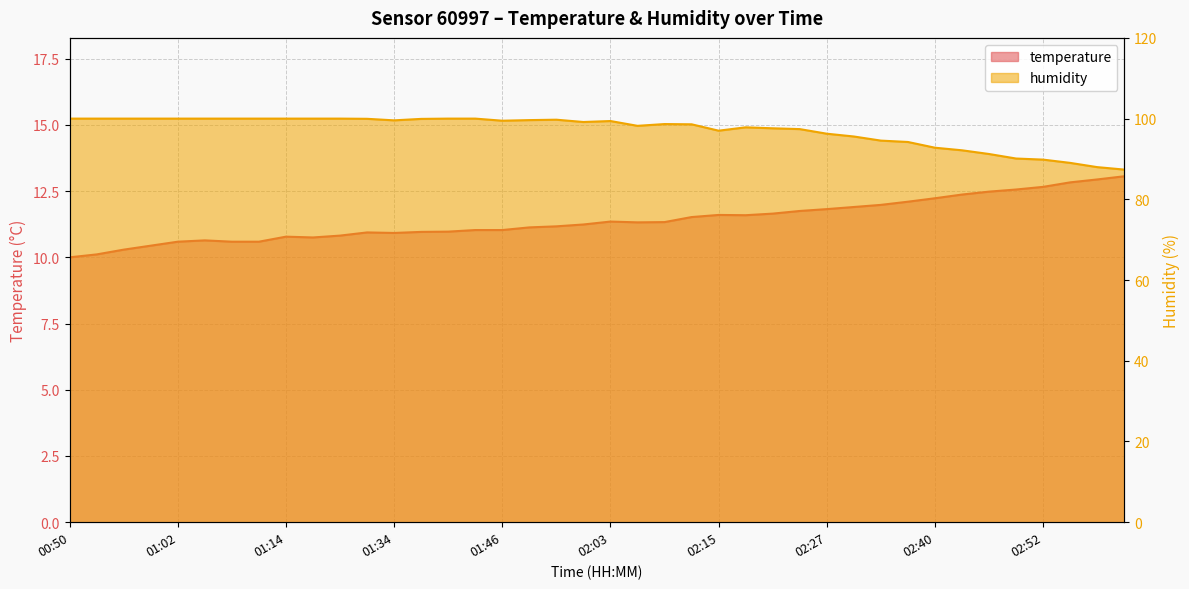

What is the difference between the second highest and second lowest values in the temperature series?

2.8